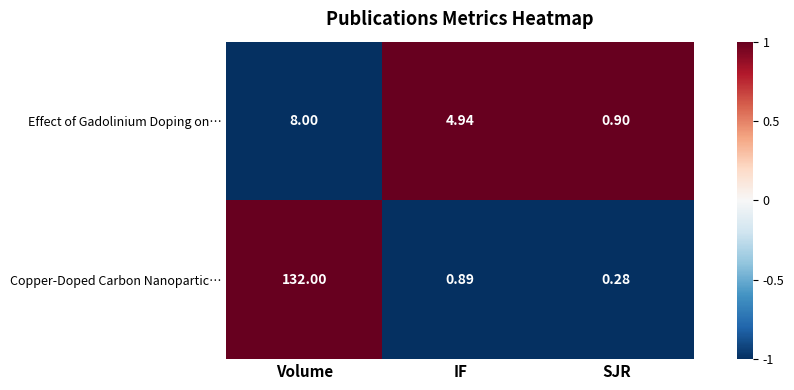

At SJR, list the series in order from largest to smallest.

Effect of Gadolinium Doping on…, Copper-Doped Carbon Nanopartic…